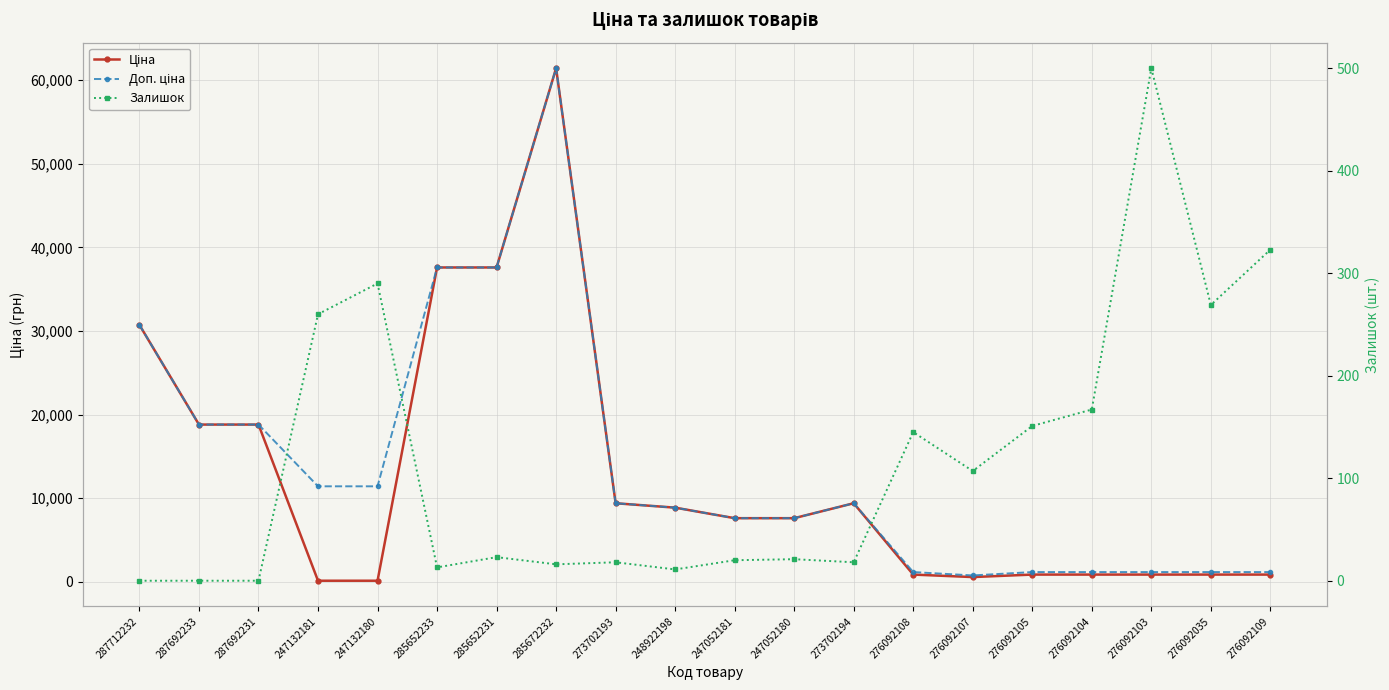

What is the sum of the Ціна values at 247132181 and 287692231?

18910.9